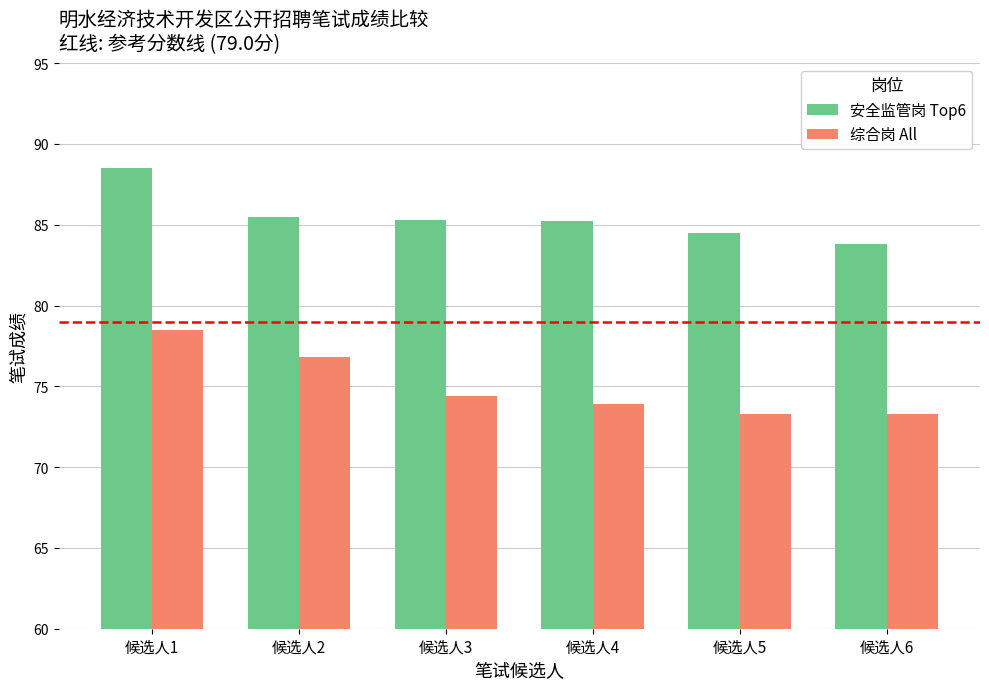

What is the average value of the 综合岗 All series?

75.0